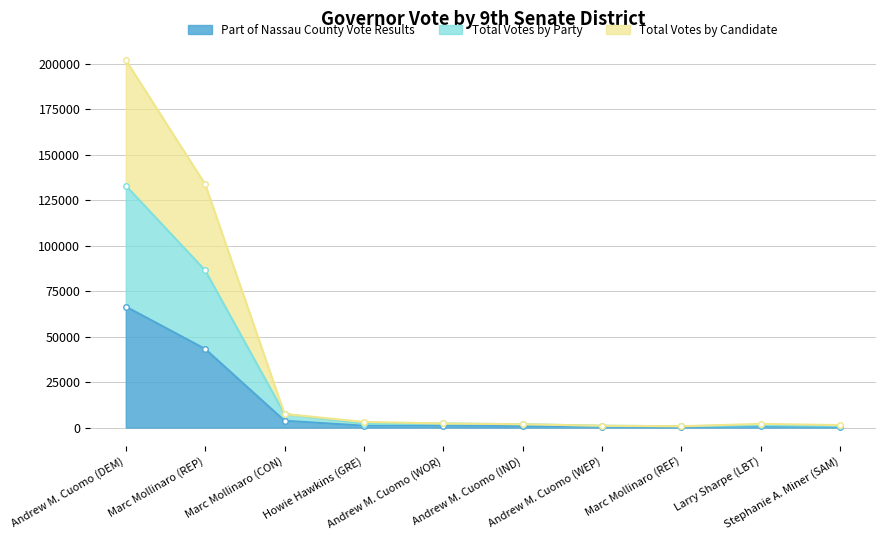

At Howie Hawkins (GRE), list the series in order from smallest to largest.

Part of Nassau County Vote Results, Total Votes by Party, Total Votes by Candidate